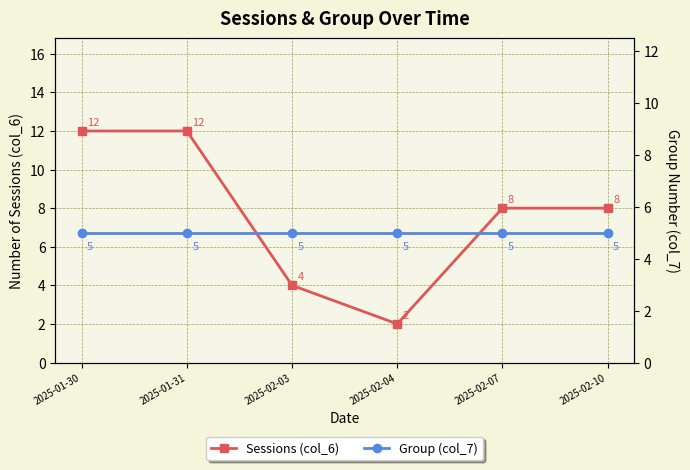

Is it true that Group (col_7) equals 5 at 2025-01-31?

True